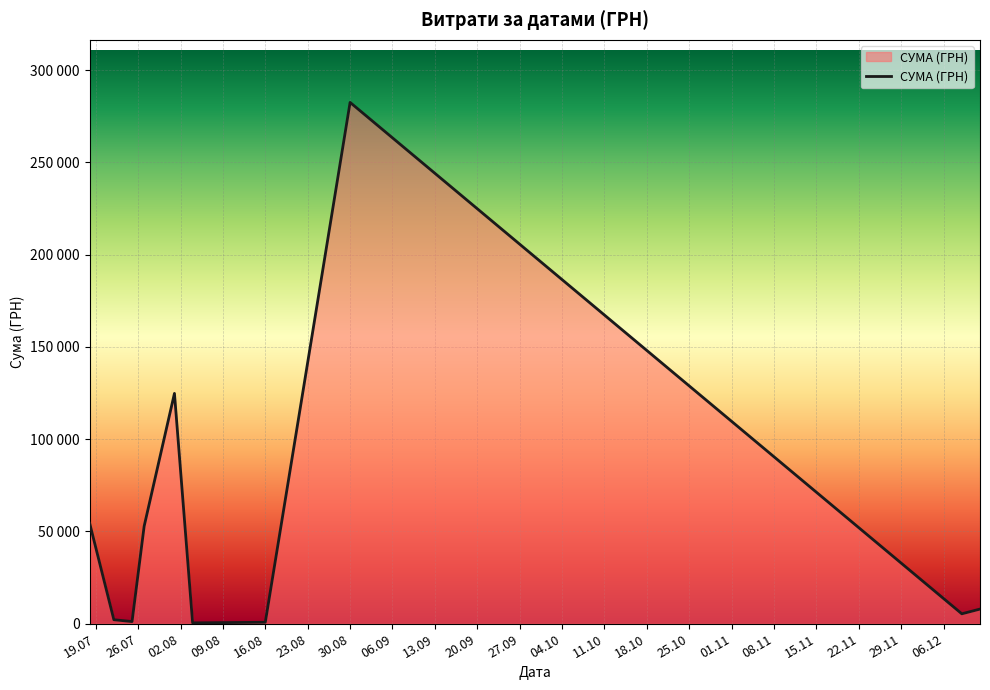

Does the chart have visible grid lines?

Yes